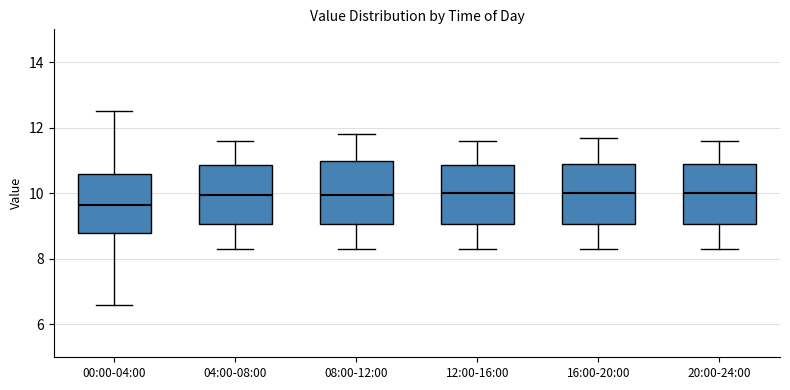

Reading left to right, read every box against the y-axis: the position of its median line, the range the box covers, and the ends of its whiskers. The values are not printed on the chart, so give them approximately, as read against the axis.

00:00-04:00: median 9.6, box 8.8 to 10.6, whiskers 6.6 to 12.6
04:00-08:00: median 10.0, box 9.0 to 10.8, whiskers 8.4 to 11.6
08:00-12:00: median 10.0, box 9.0 to 11.0, whiskers 8.4 to 11.8
12:00-16:00: median 10.0, box 9.0 to 10.8, whiskers 8.4 to 11.6
16:00-20:00: median 10.0, box 9.0 to 11.0, whiskers 8.4 to 11.8
20:00-24:00: median 10.0, box 9.0 to 11.0, whiskers 8.4 to 11.6